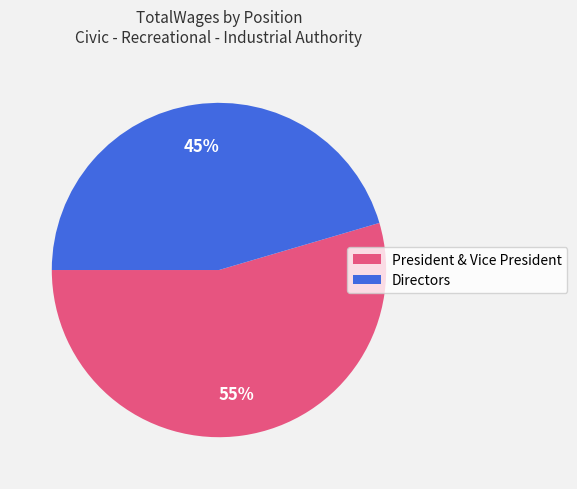

Approximately how many times larger is the value at President & Vice President compared to Directors?

1.2